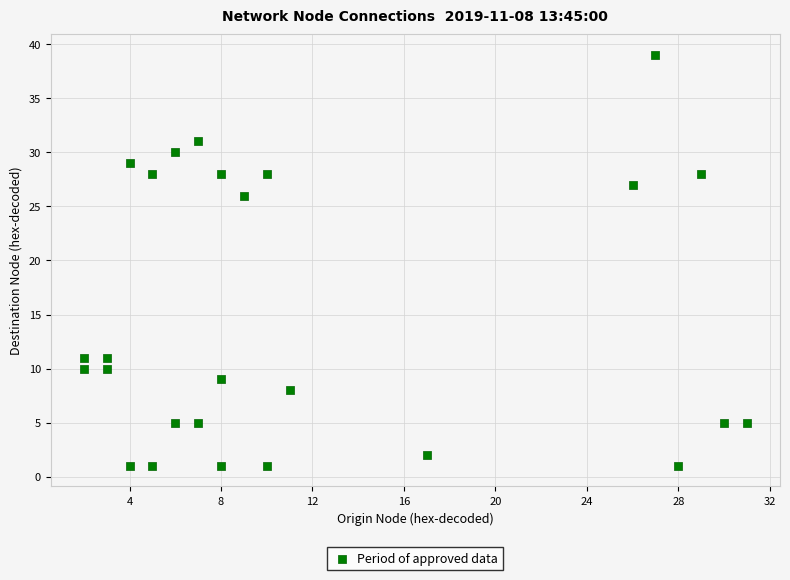

What is the range of X values (max minus min)?

29